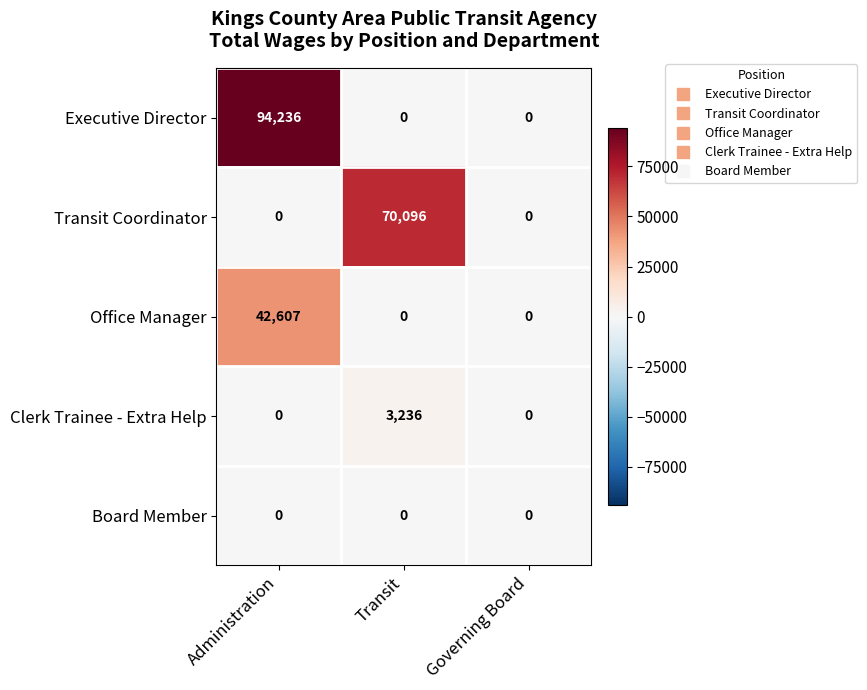

What is the total value across all series at Administration?

136843